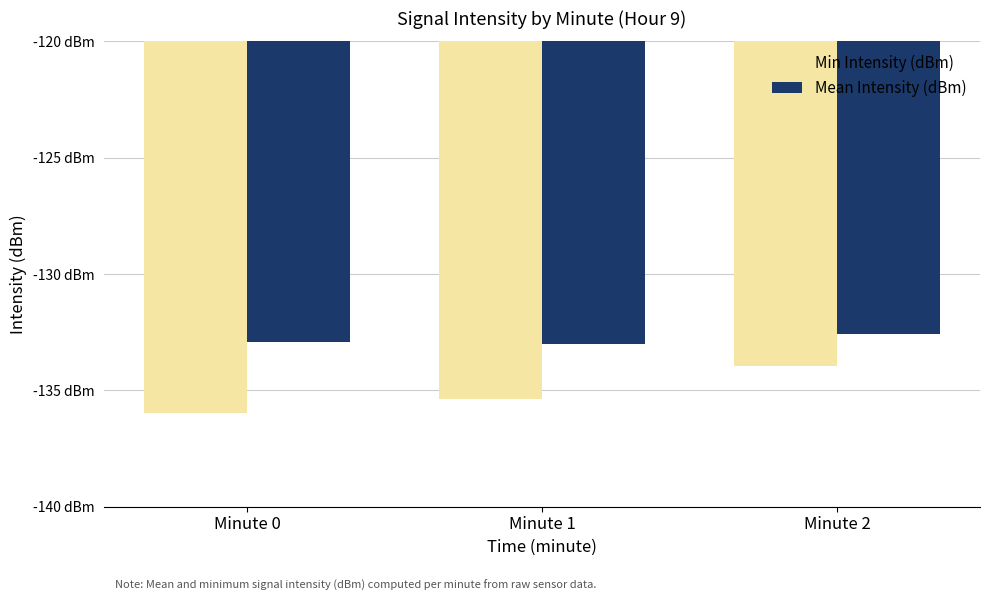

What are all the series names shown in the legend?

Min Intensity (dBm), Mean Intensity (dBm)